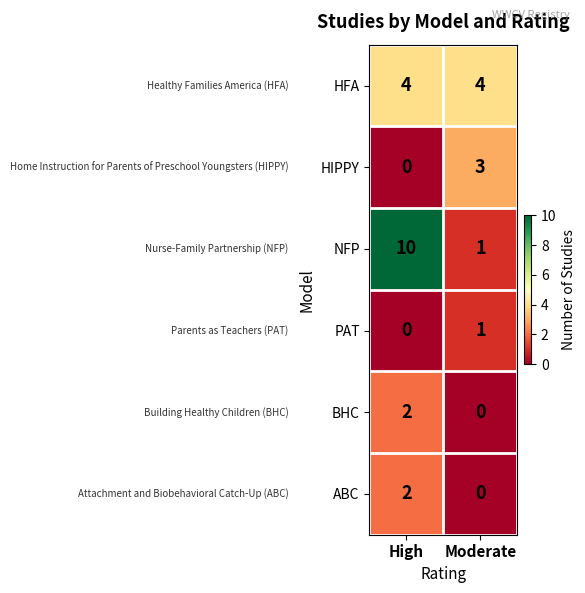

What is the difference between the HIPPY values at High and Moderate?

3